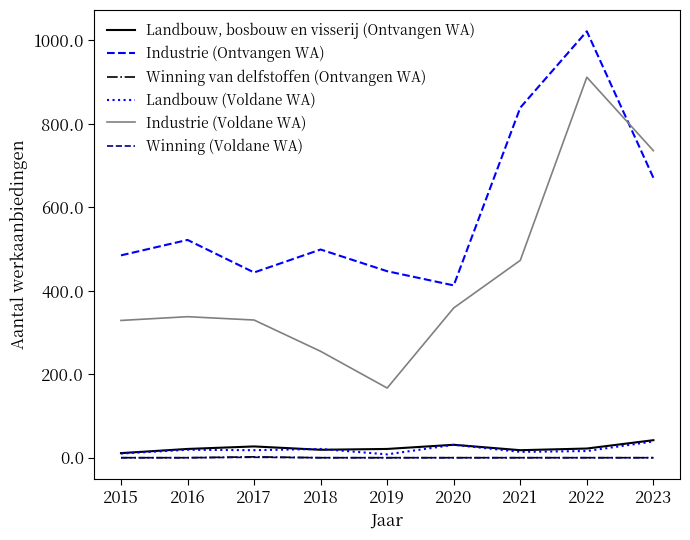

True or false: Landbouw, bosbouw en visserij (Ontvangen WA) and Industrie (Ontvangen WA) intersect in this chart.

False